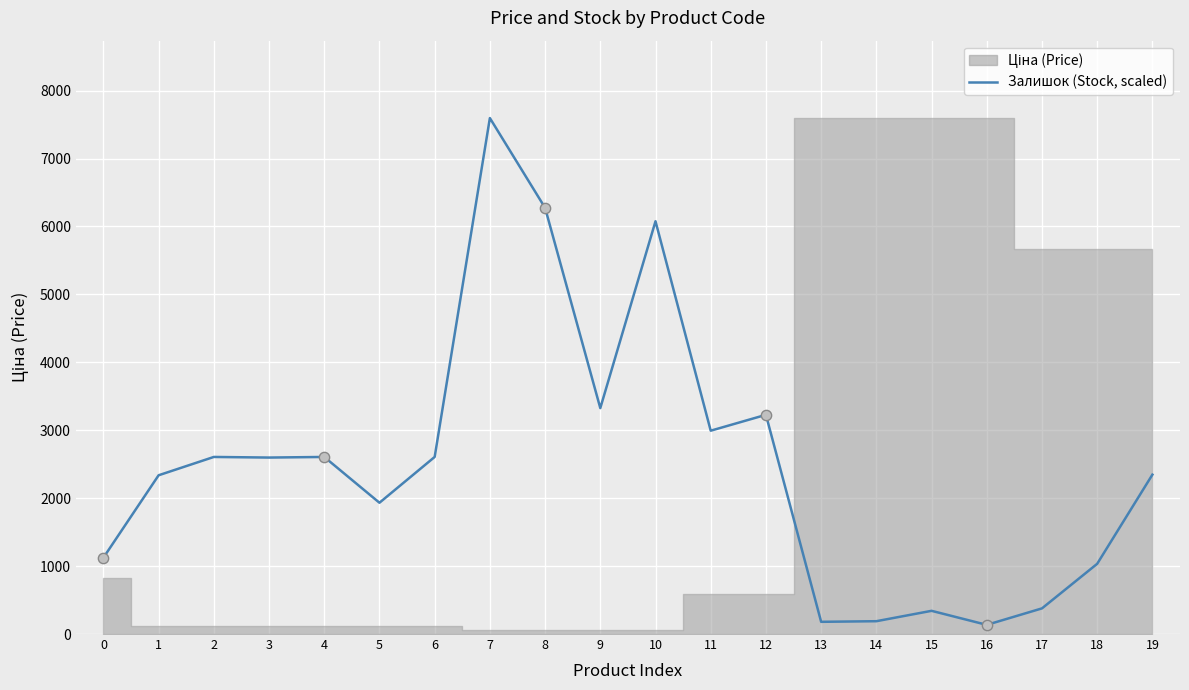

Which has a higher value, 5 or 12?

12